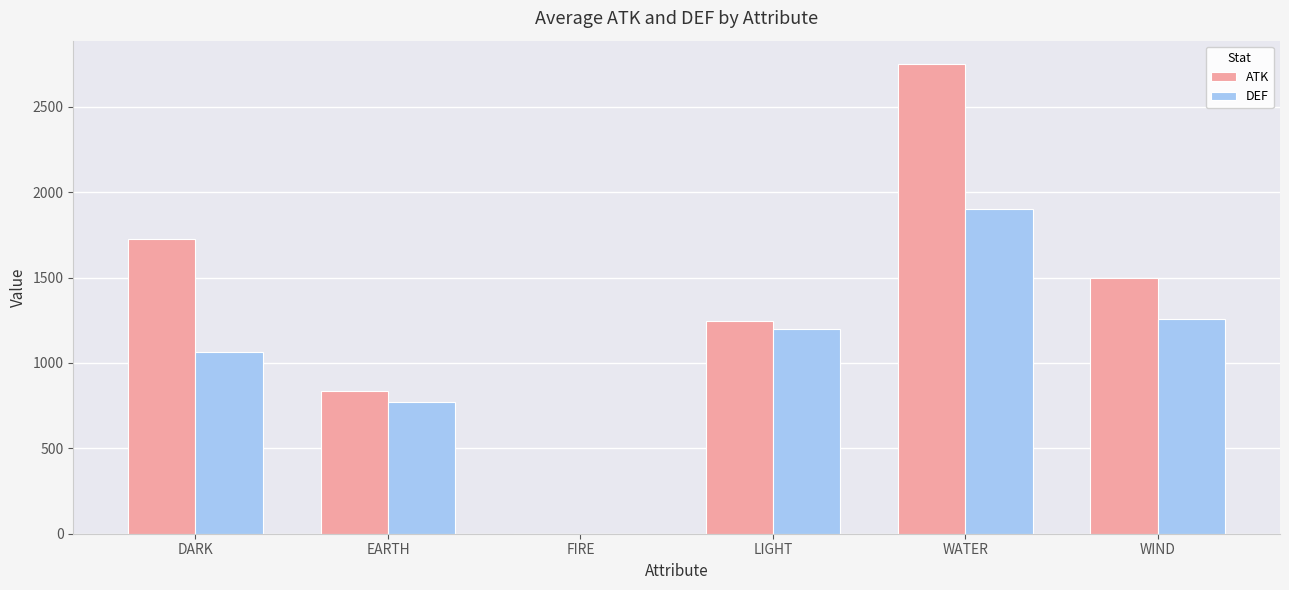

What is the maximum value shown in the chart?

2750.0